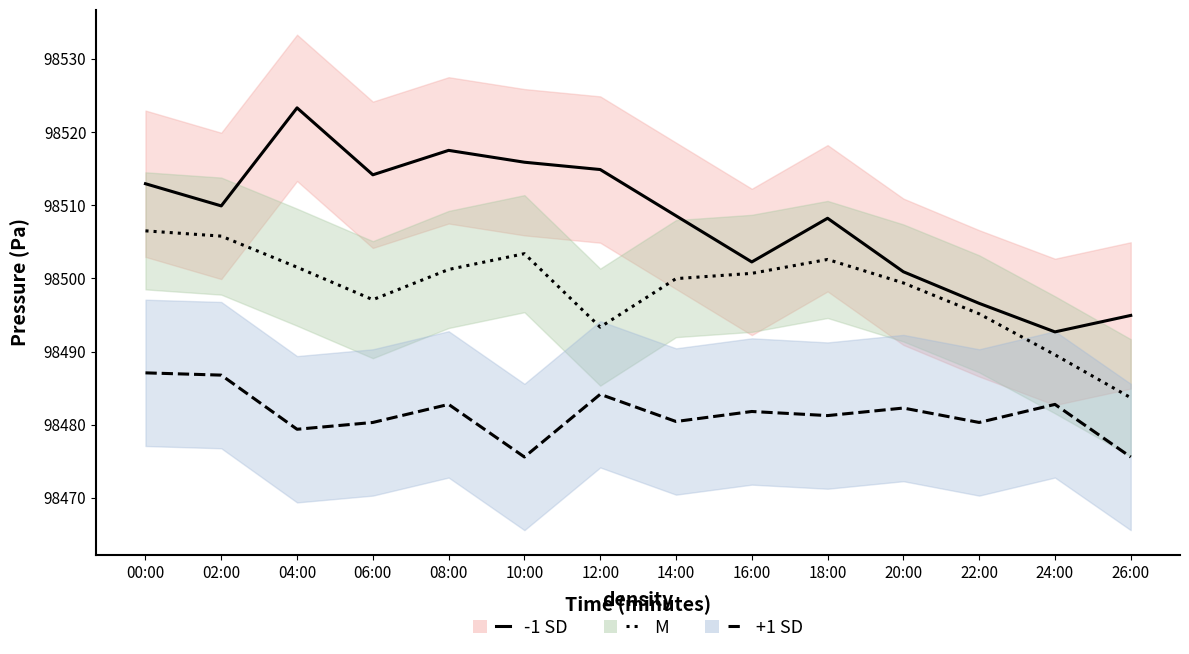

How many lines are shown in the chart?

3